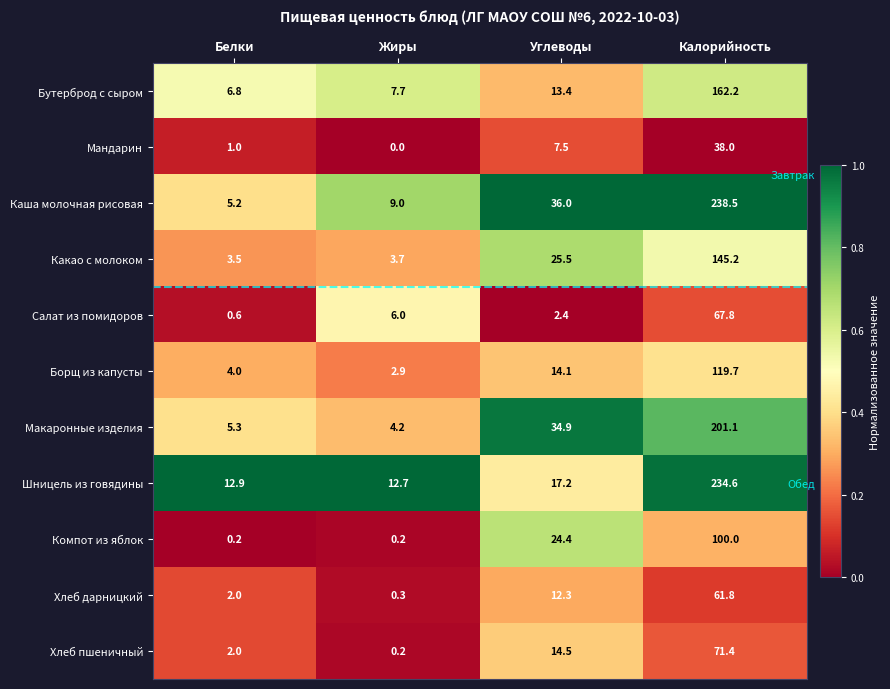

Which series has the largest total across all categories?

Каша молочная рисовая